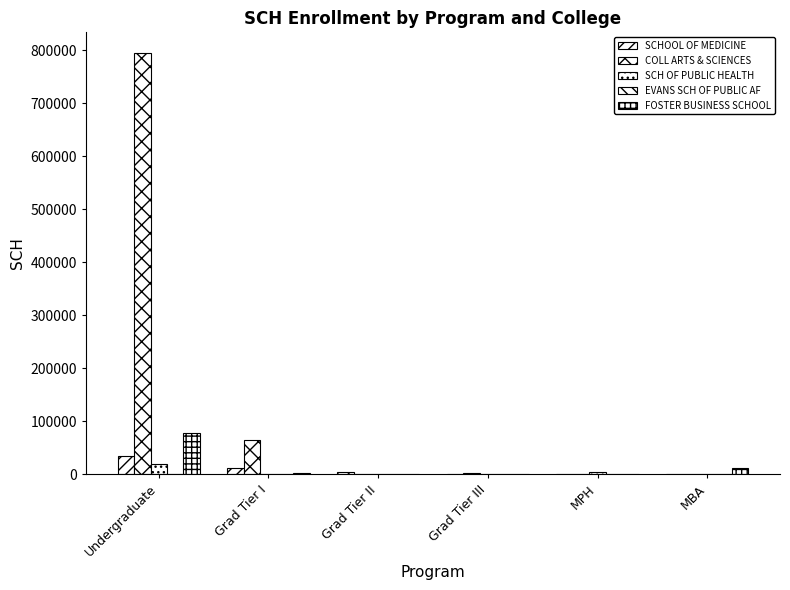

The value of EVANS SCH OF PUBLIC AF at Grad Tier III is 8.4. True or false?

False